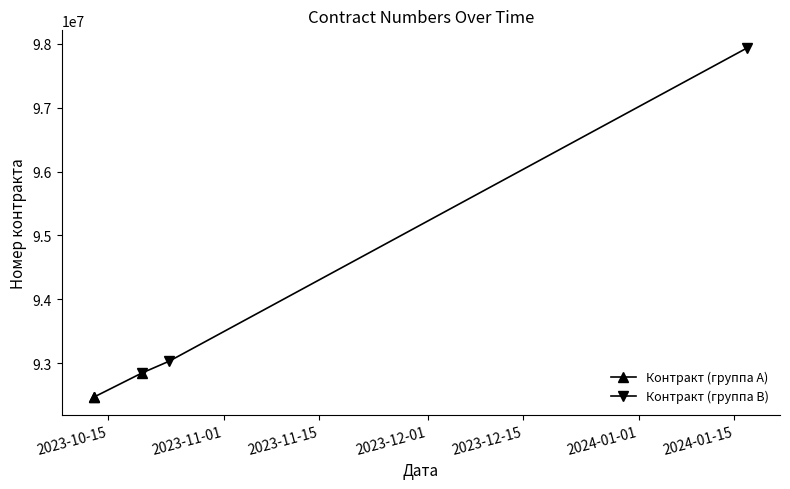

What is the value of the Контракт (группа B) point at the 3rd from the left?

97936161